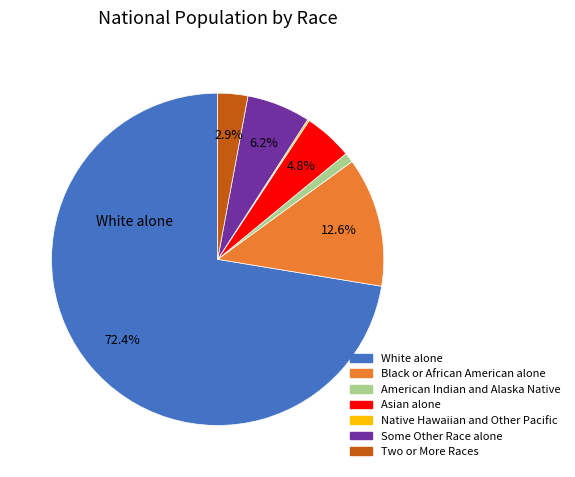

To the nearest percent, what percentage of the pie is Two or More Races?

3%